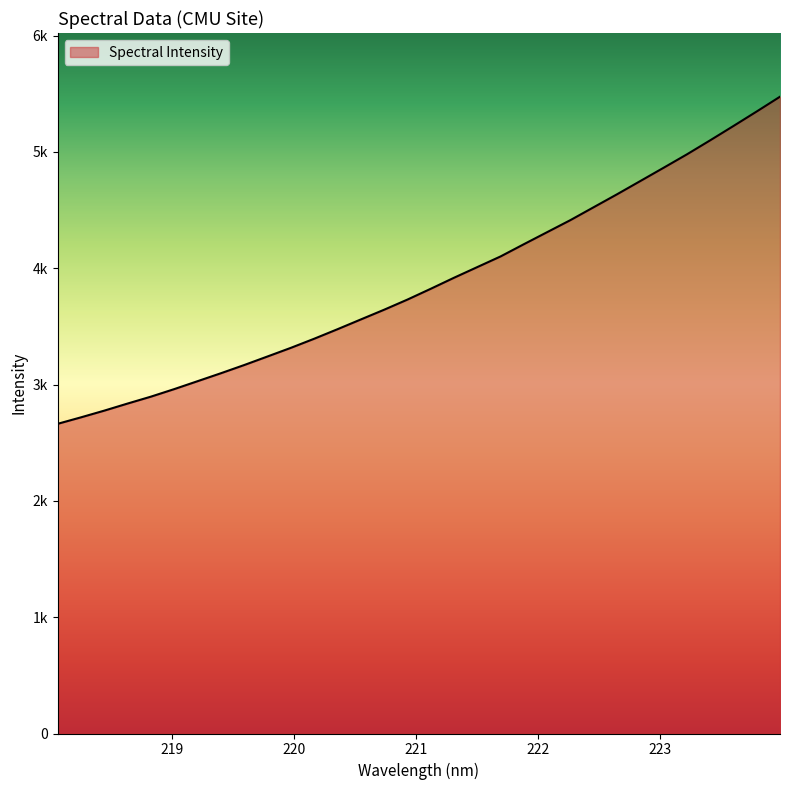

Does the chart display data point markers on the line(s)?

No